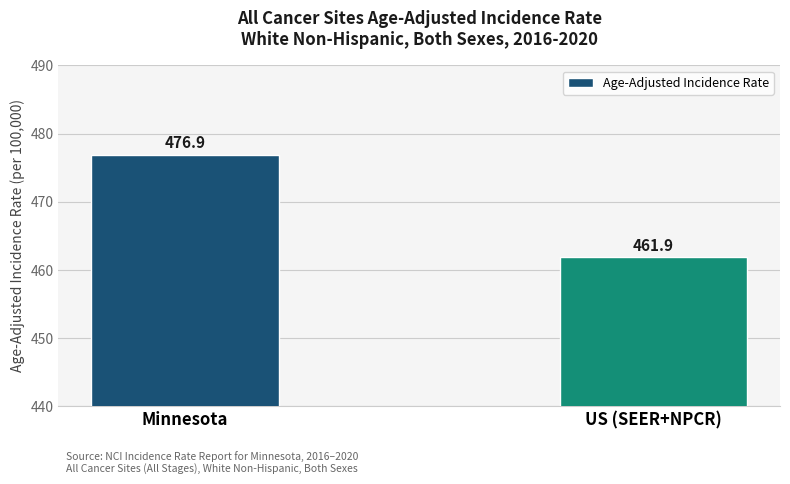

What is the minimum value shown in the chart?

461.9